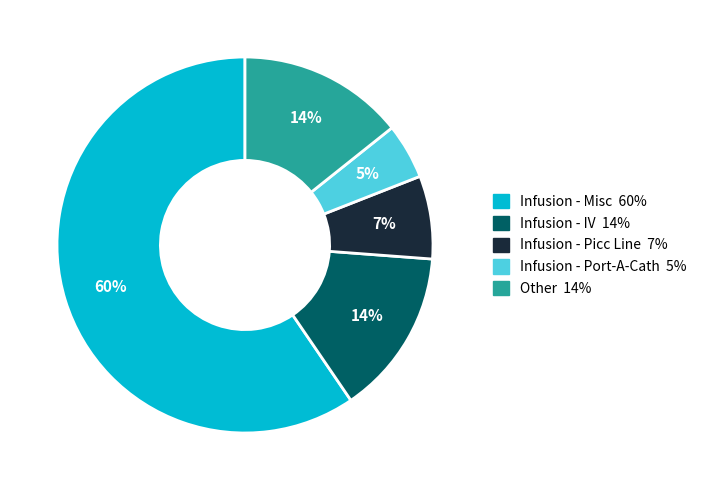

Is there any slice that represents more than half of the pie?

Yes